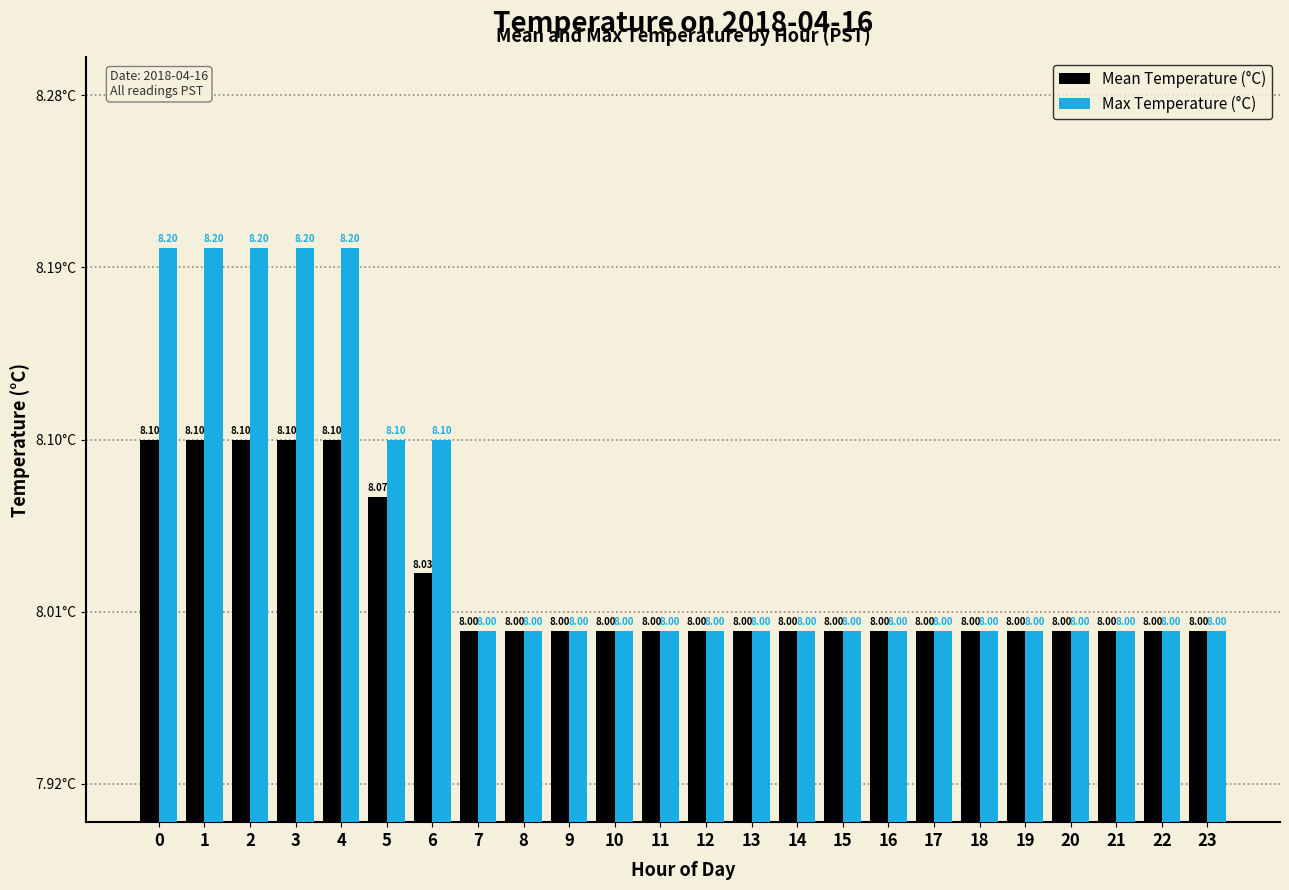

What is the sum of the Max Temperature (°C) values at 14 and 11?

16.0